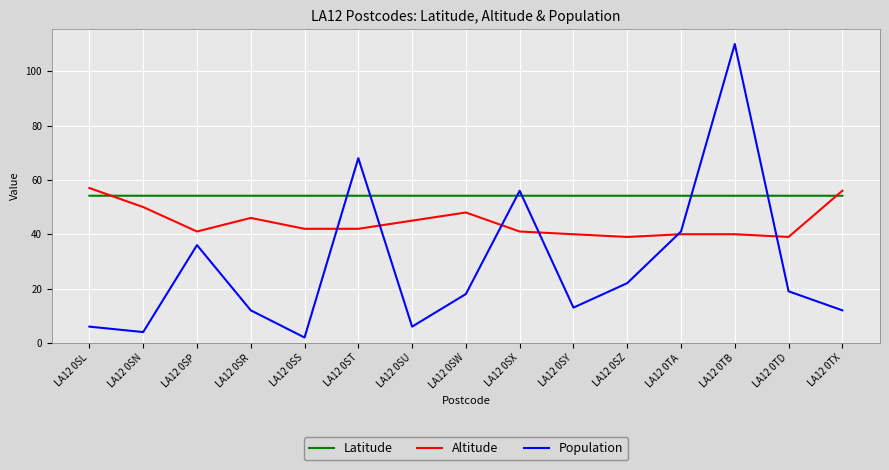

What is the greatest value displayed?

110.0